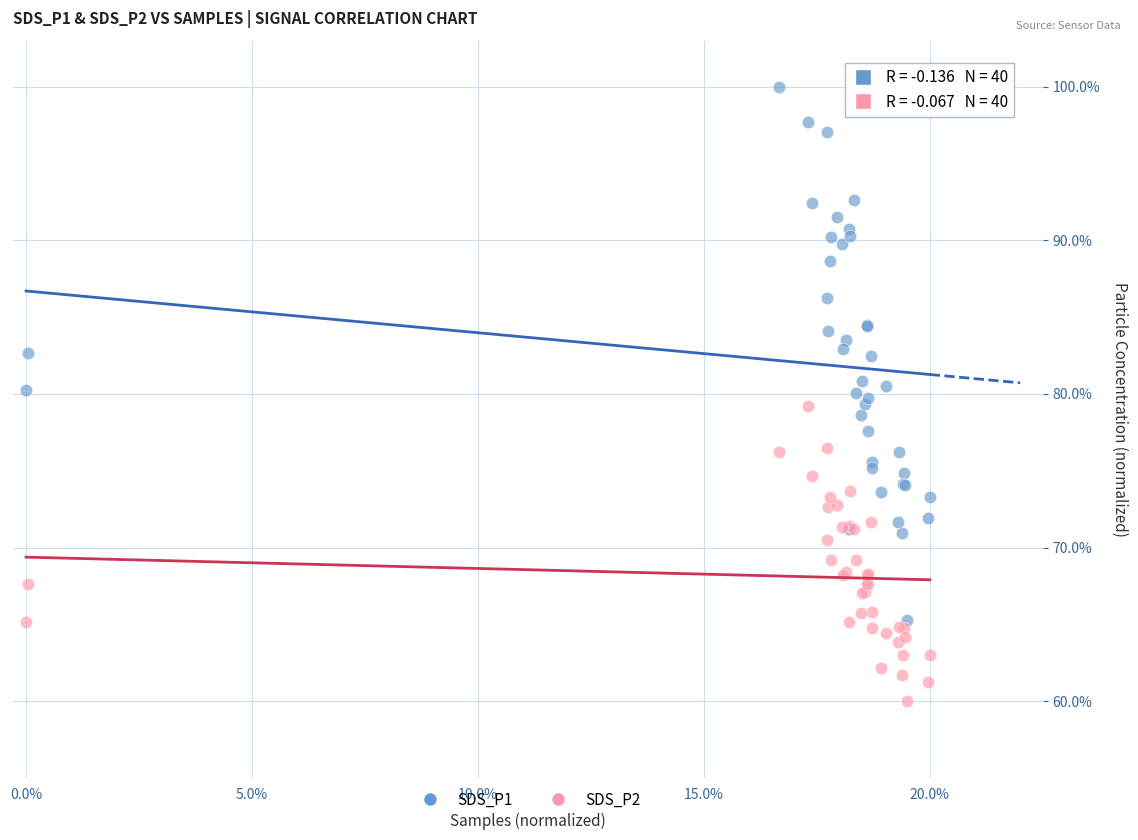

Which series contains the highest Y value?

SDS_P1